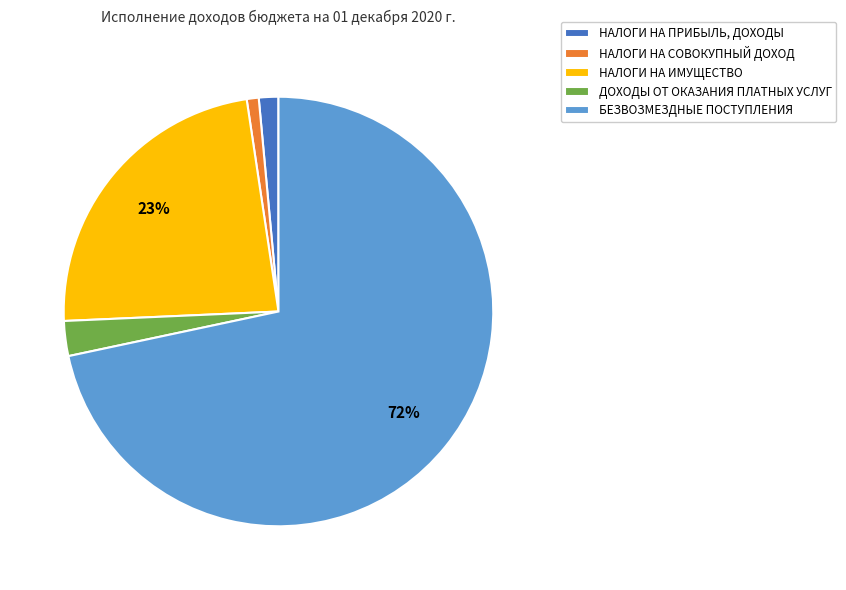

To the nearest percent, what is the combined percentage of НАЛОГИ НА ИМУЩЕСТВО and НАЛОГИ НА СОВОКУПНЫЙ ДОХОД?

24%